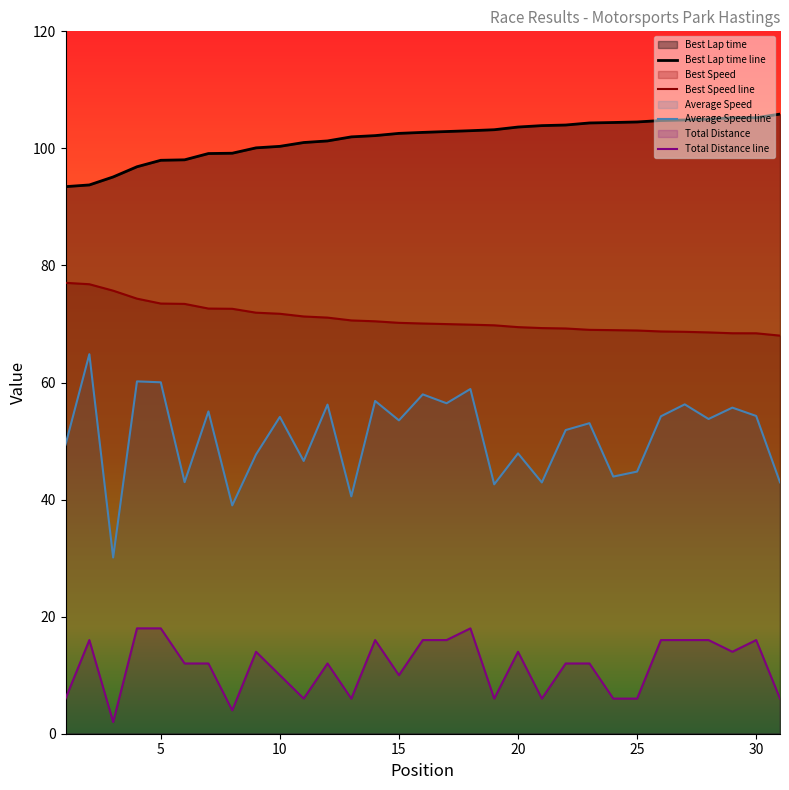

What is the minimum value for Total Distance line?

2.0